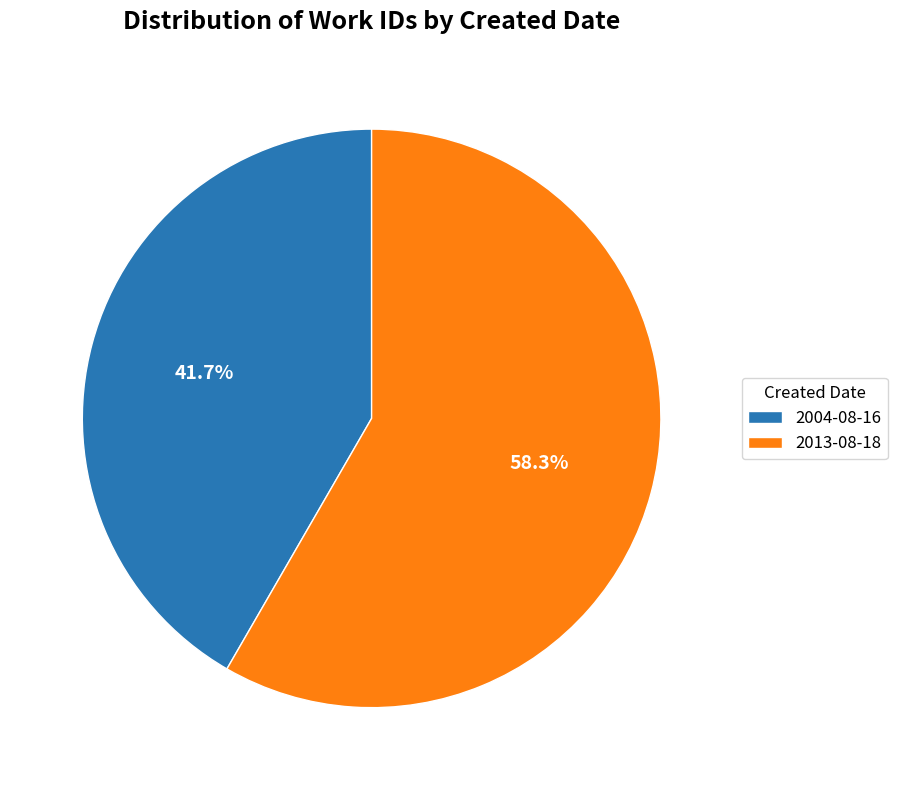

Which slice is the largest?

2013-08-18